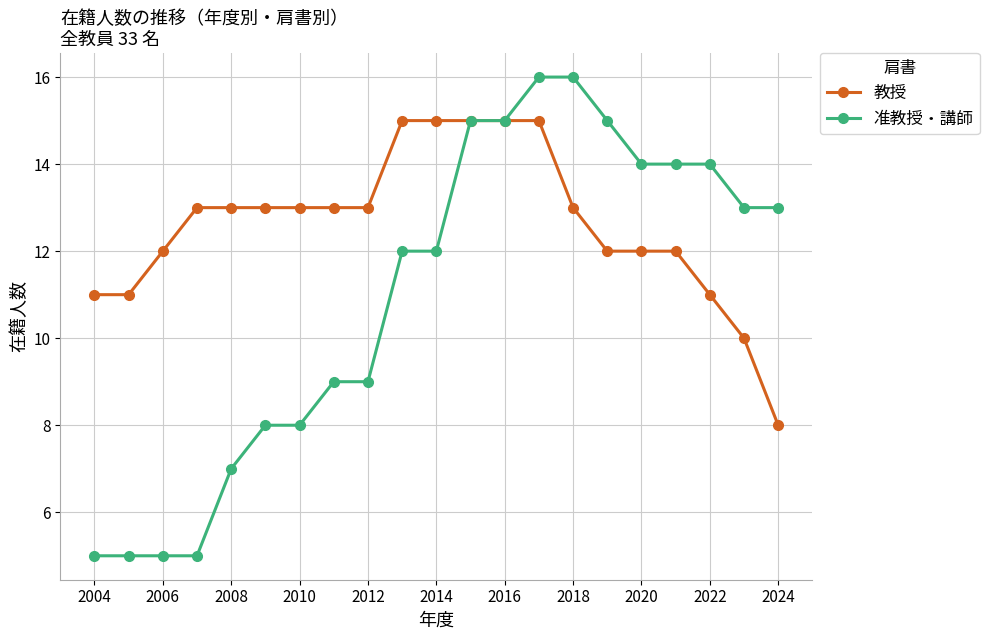

What is the value of the 准教授・講師 point at the 3rd from the left?

5